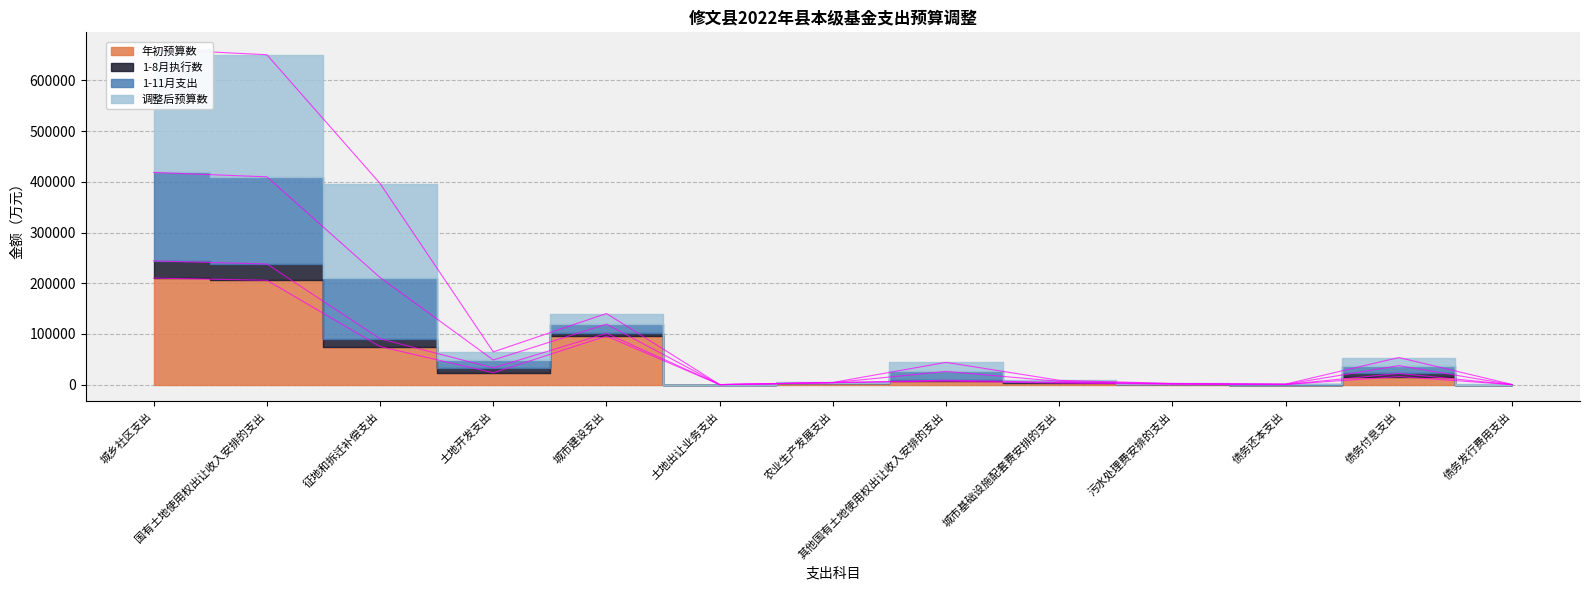

What is the label of the 1st point from the right?

债务发行费用支出